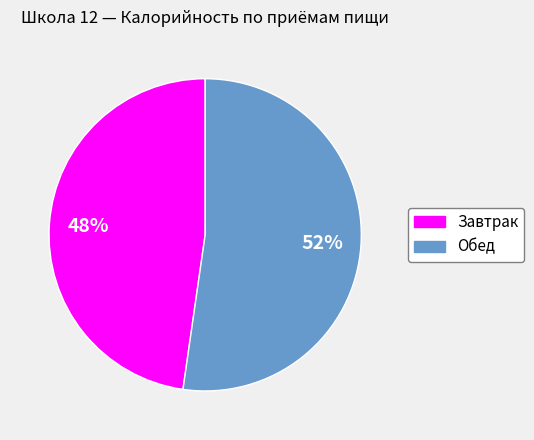

Which has a higher value, Завтрак or Обед?

Обед